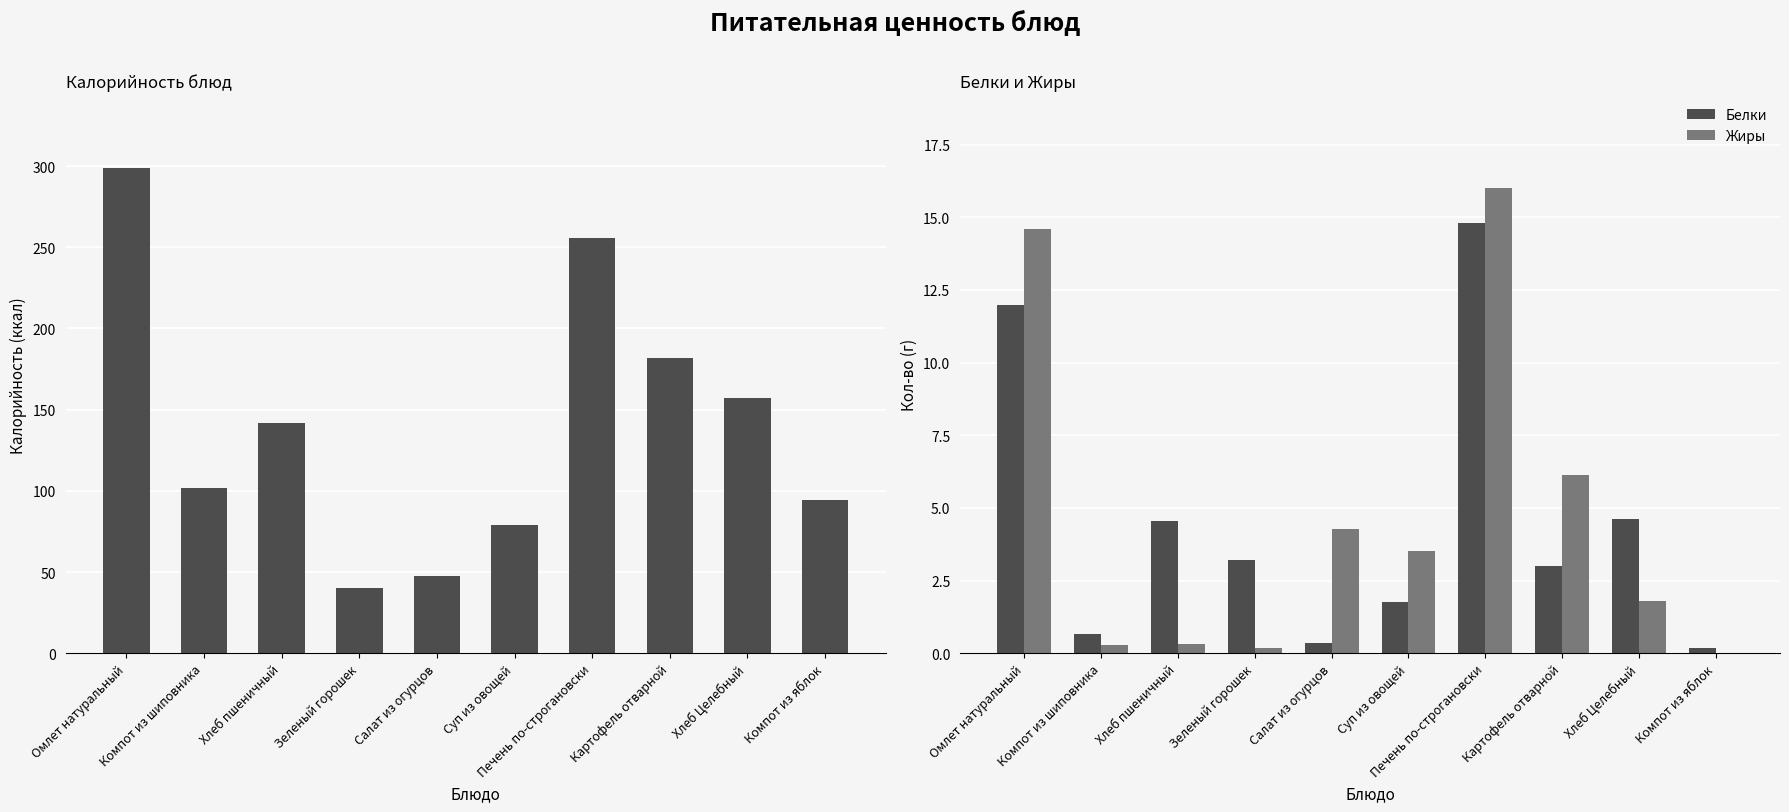

Are the bars horizontal?

No